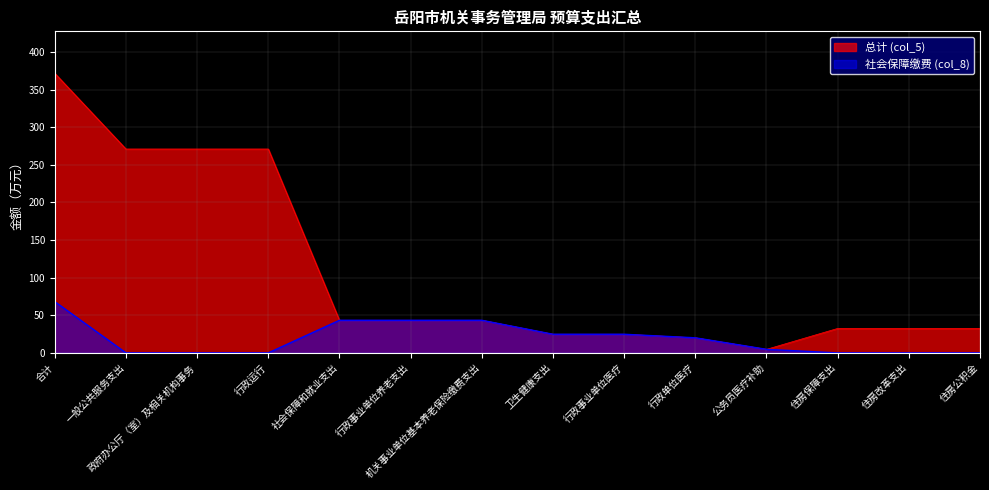

What is the total value across all series at 合计?

439.9